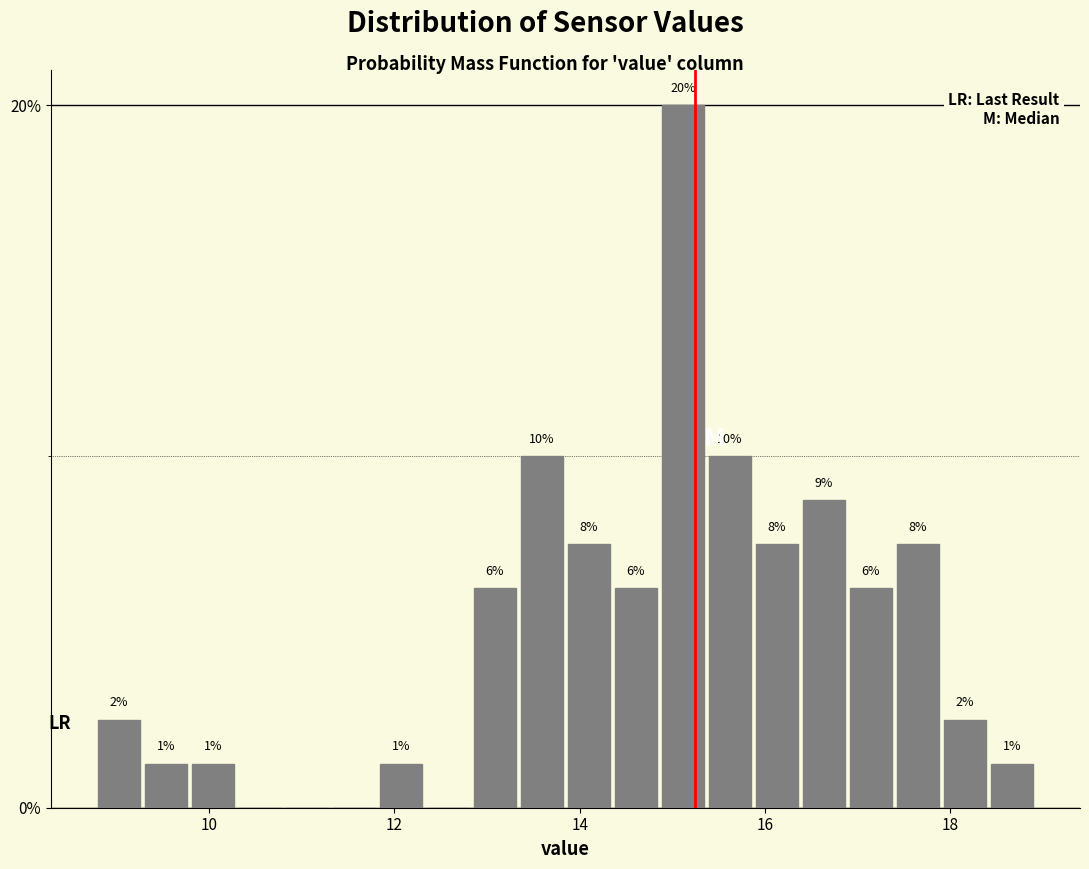

Read against the x-axis, roughly where is the centre of the tallest bar?

15.2